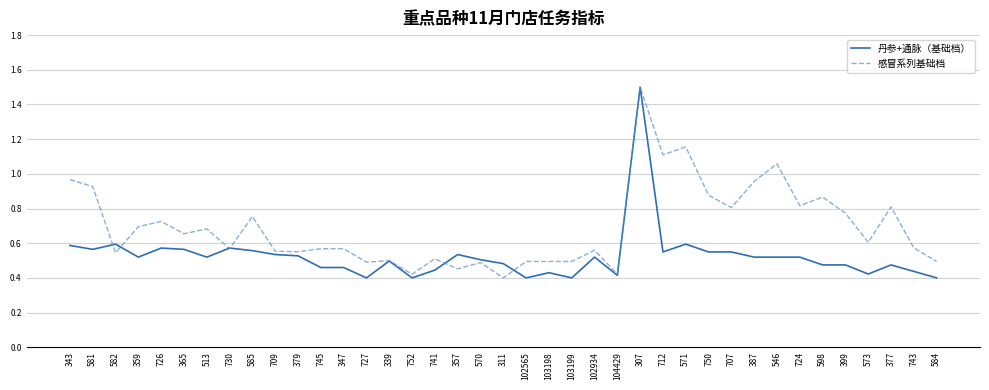

What position from the left is 712?

27